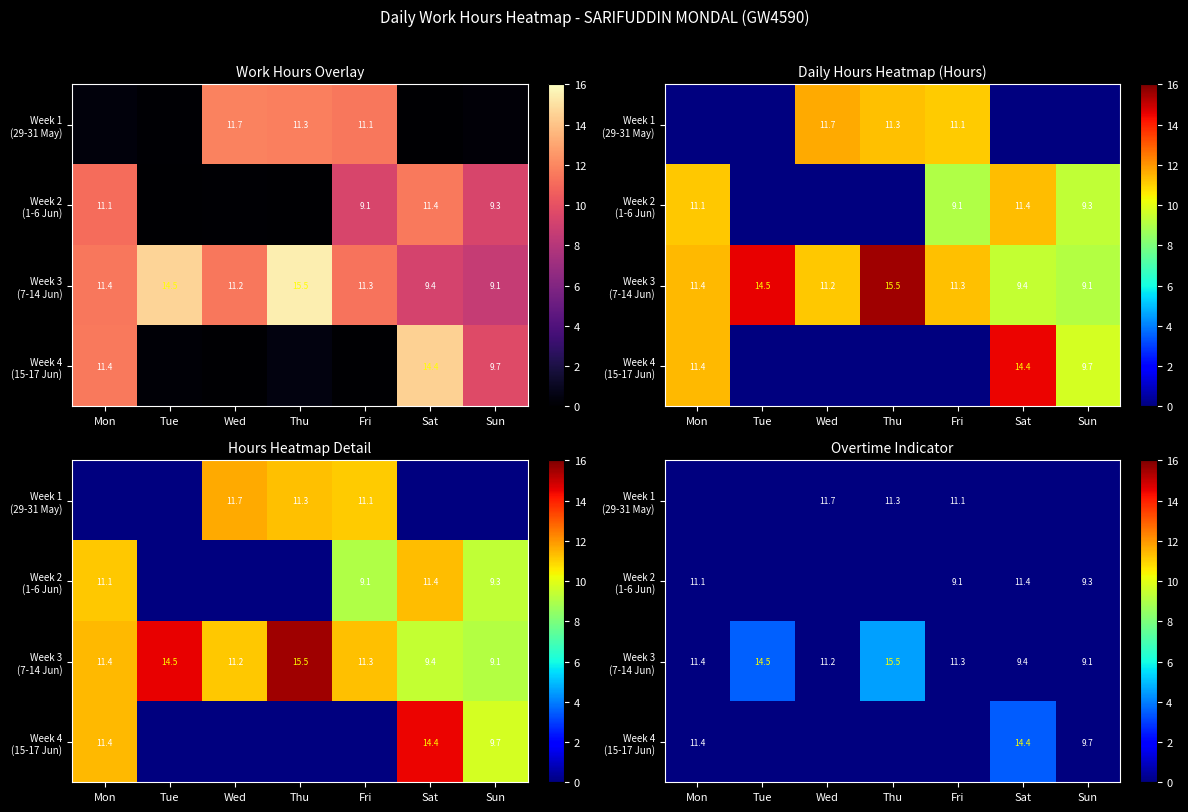

Which has a higher value, Mon or Tue?

Mon